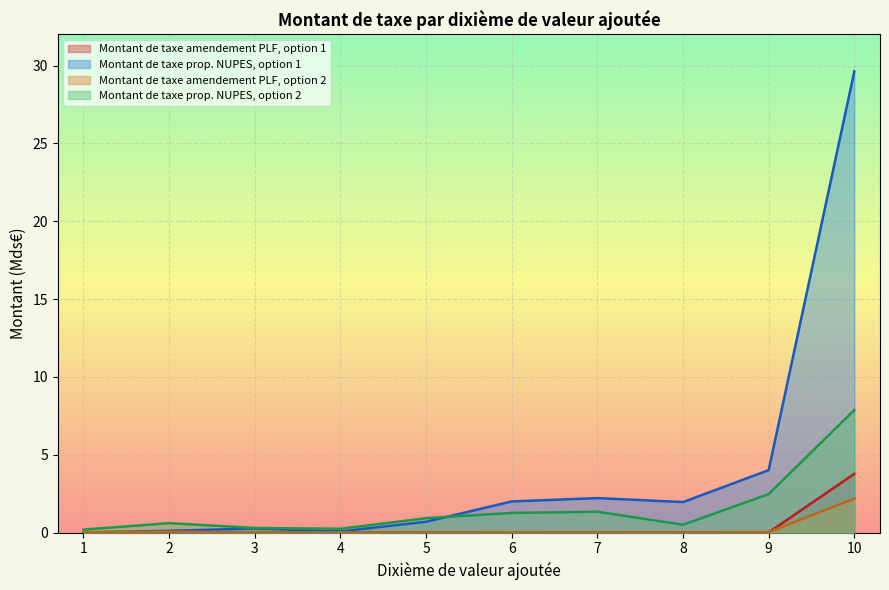

What is the difference between the maximum and minimum values in the Montant de taxe prop. NUPES, option 2 series?

7.7